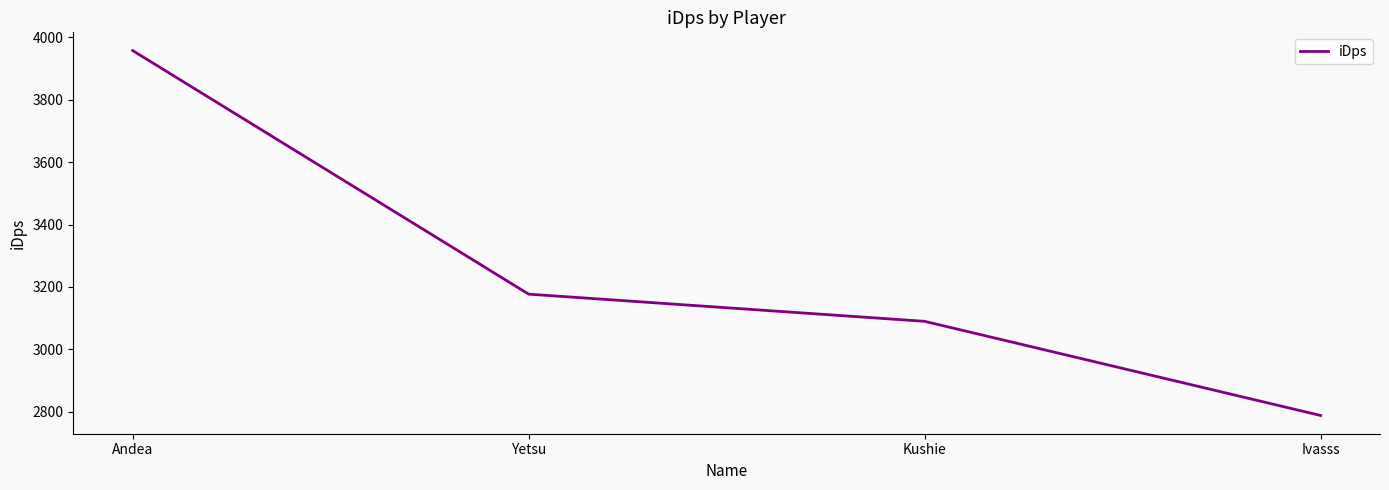

True or false: the data shows 1615.5 at Yetsu.

False